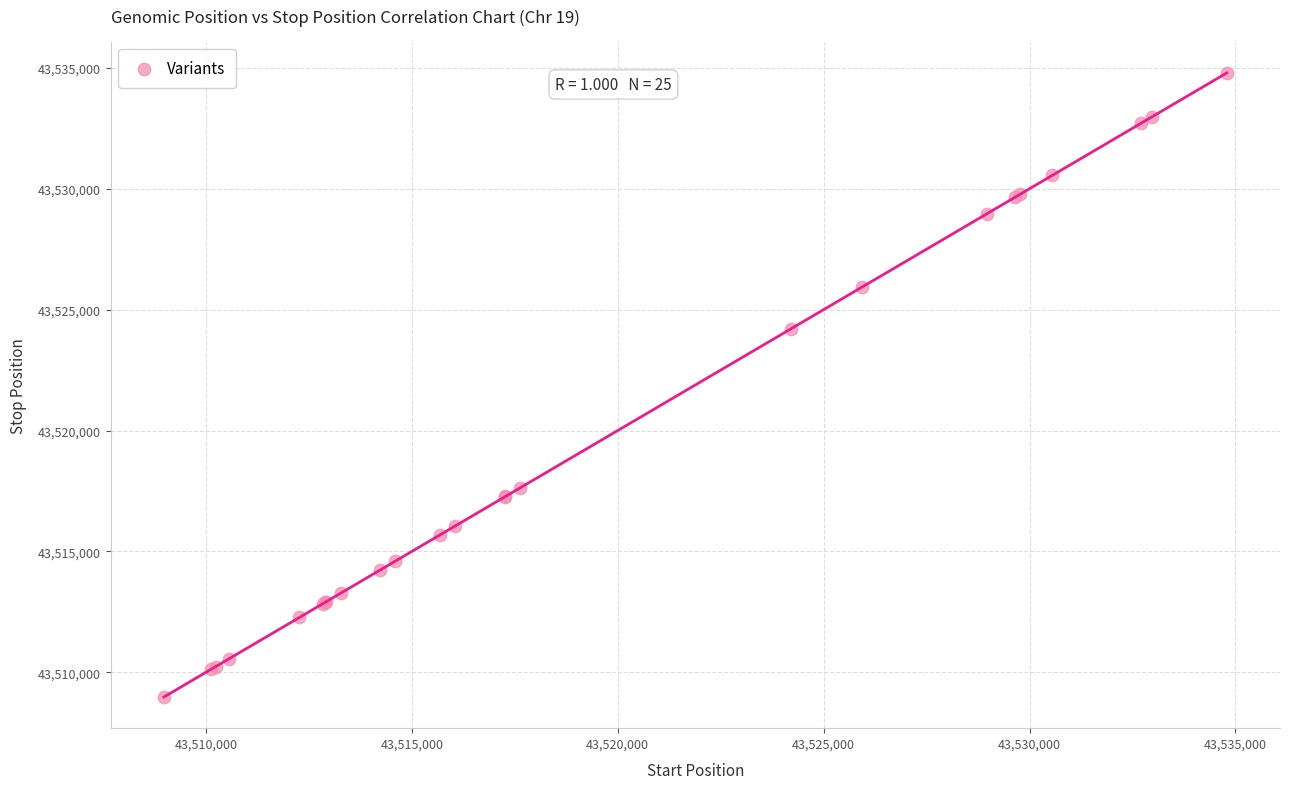

What Y value in the scatter plot is closest to 43521888?

43524207